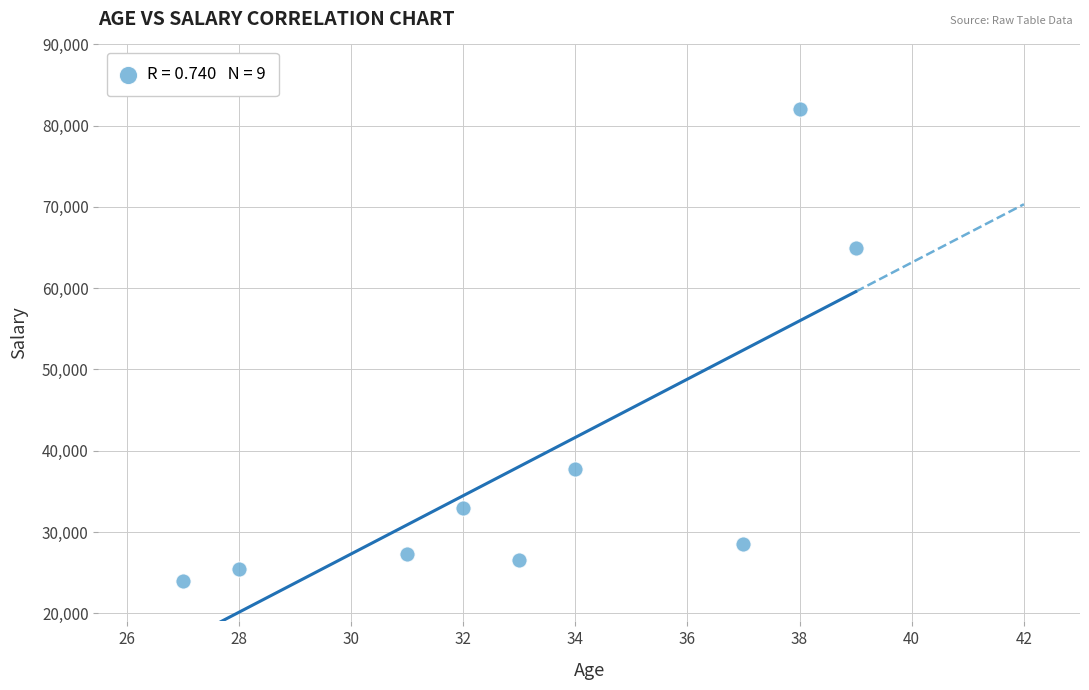

What is the range of Y values (max minus min)?

58000